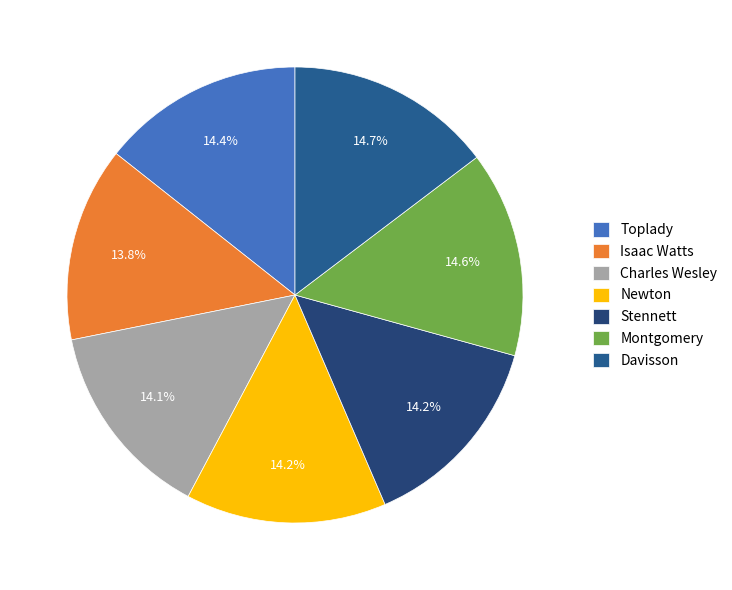

Is it true that Newton is 14% of the pie?

True